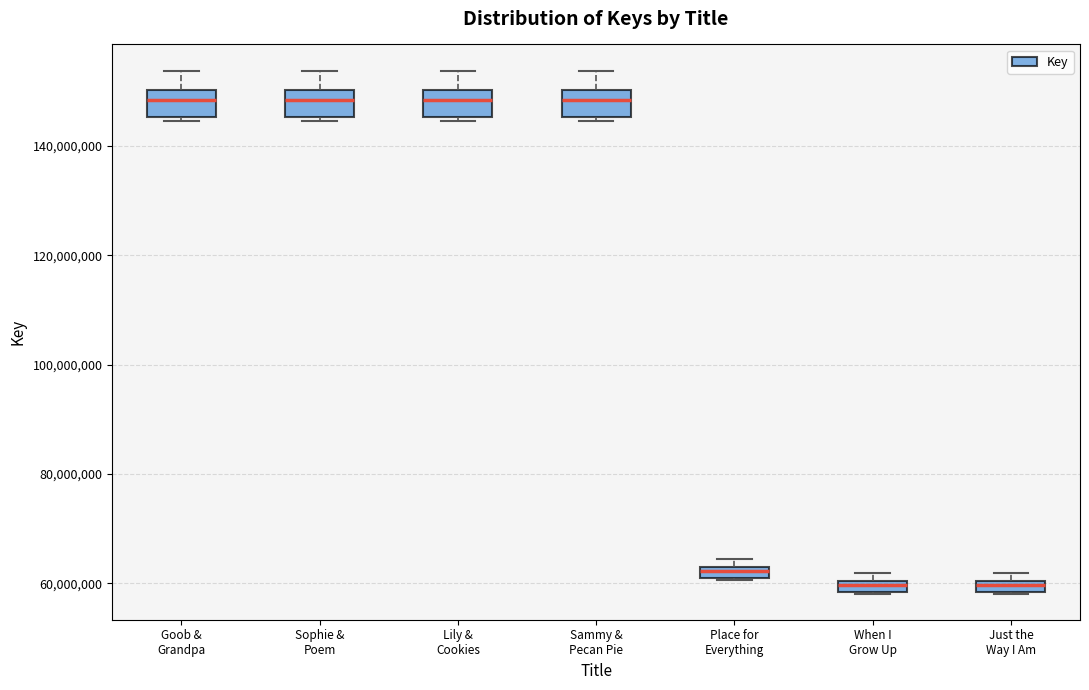

Where does the upper whisker of the box for Lily & Cookies end on the y-axis? The values are not printed on the chart, so give them approximately, as read against the axis.

154000000